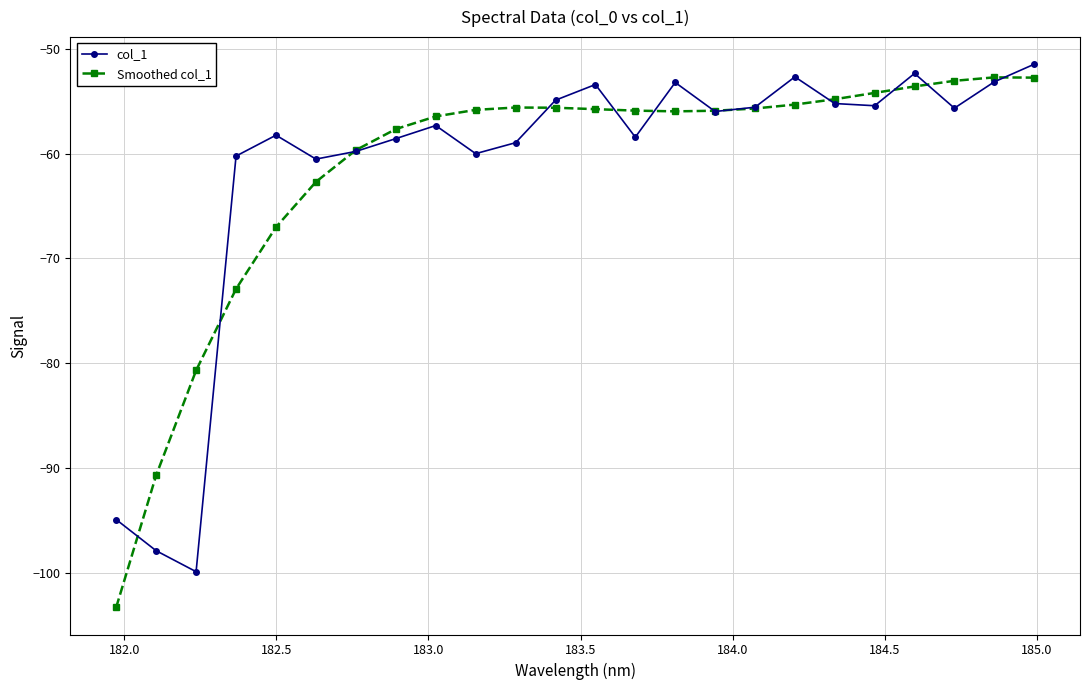

What is the difference between the maximum and minimum values in the col_1 series?

48.4